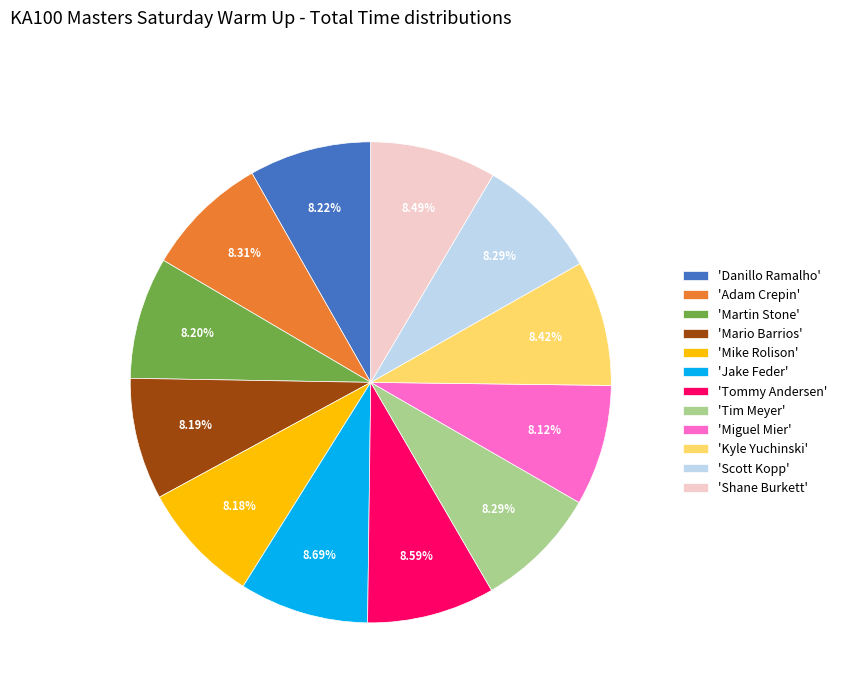

What is the ratio of the value at 'Tim Meyer' to the value at 'Jake Feder'?

1.0